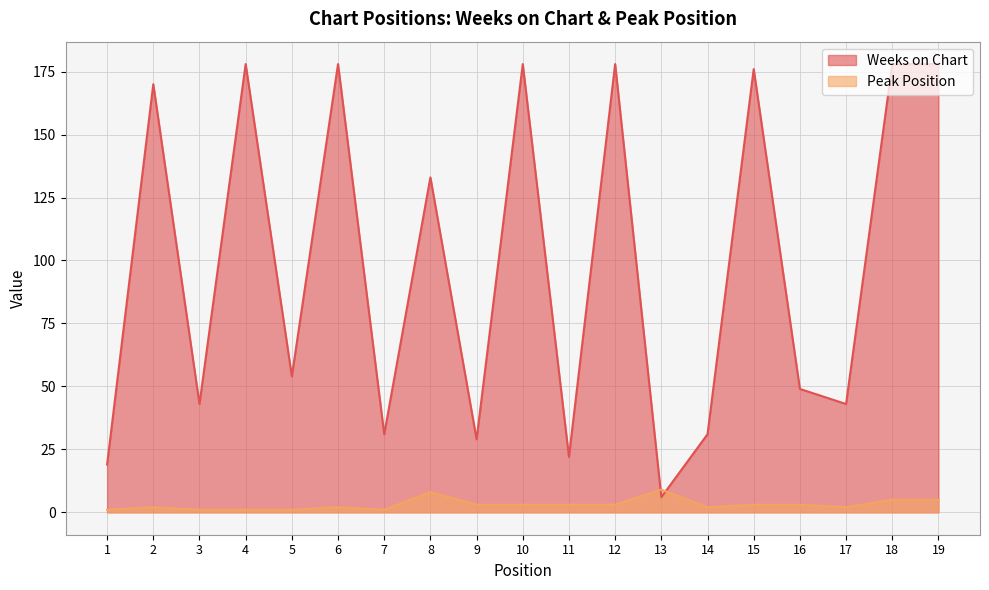

True or false: Weeks on Chart and Peak Position intersect in this chart.

True